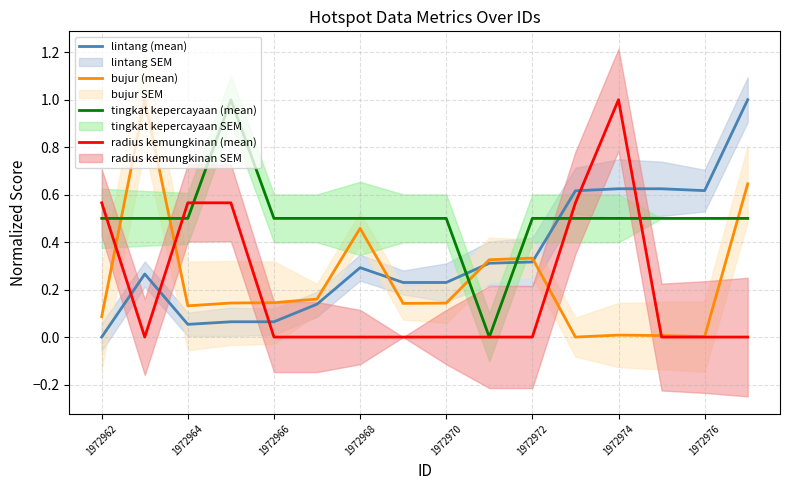

Is it true that tingkat kepercayaan (mean) equals 0.3 at 1972962?

False